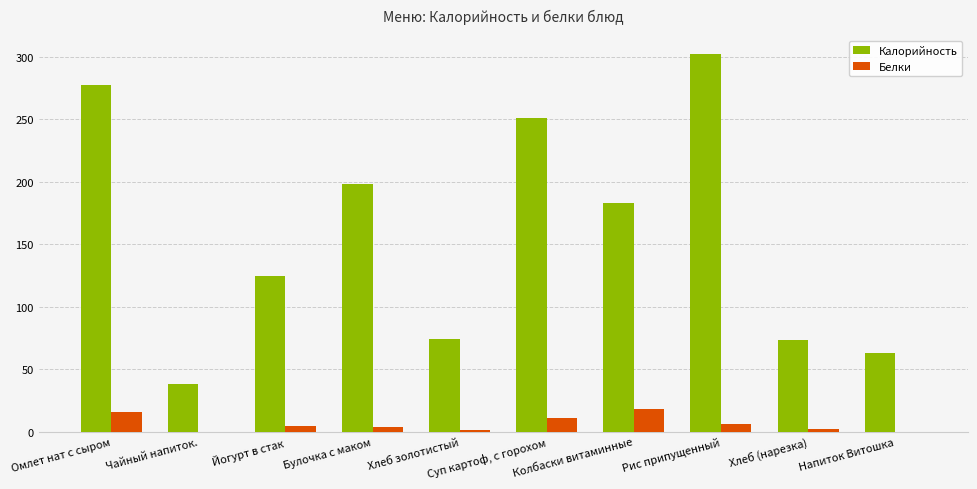

What value does the Белки series have at Суп картоф, с горохом?

10.7